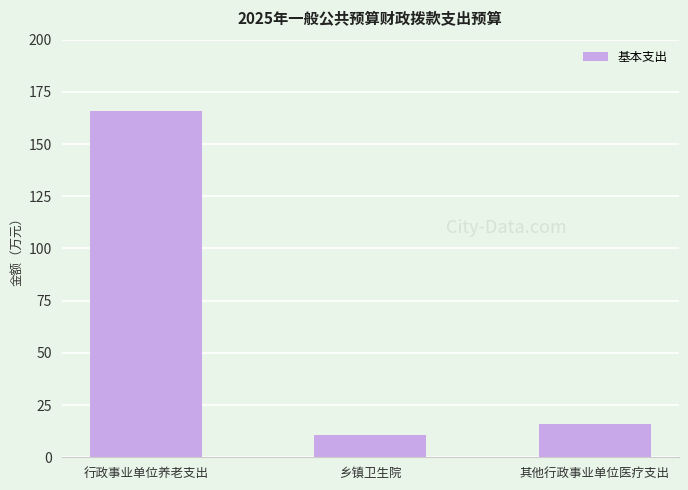

How many bars are there in total?

3